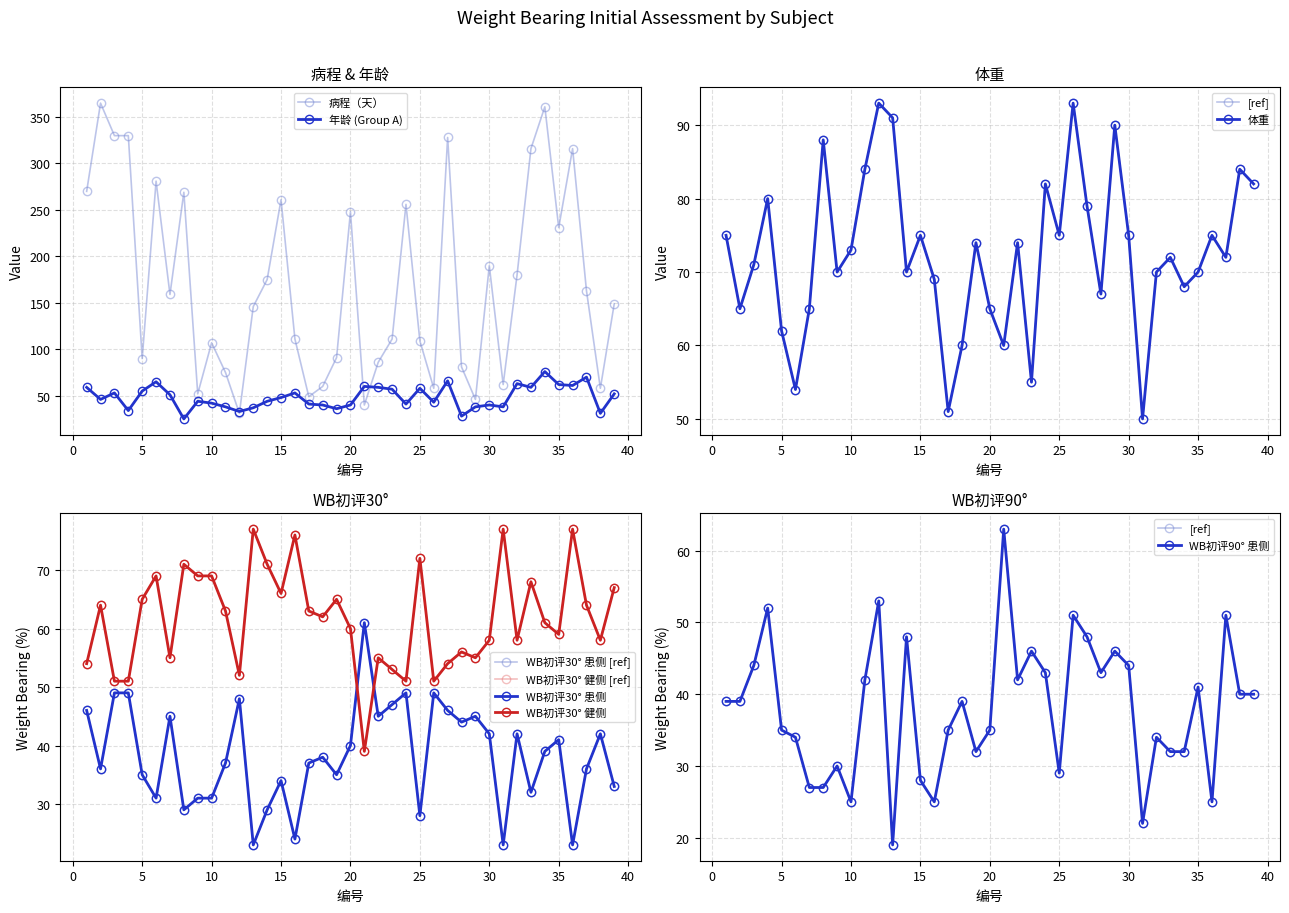

True or false: WB初评30°患侧 has a value of 66 at 24.

False